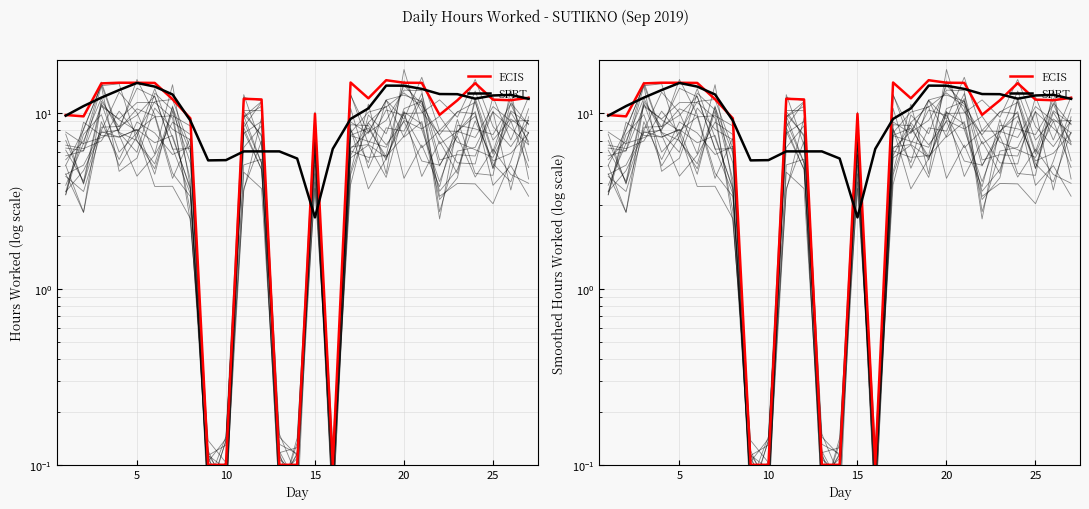

Which series ends up on top after the final intersection of ECIS and SPRT?

ECIS